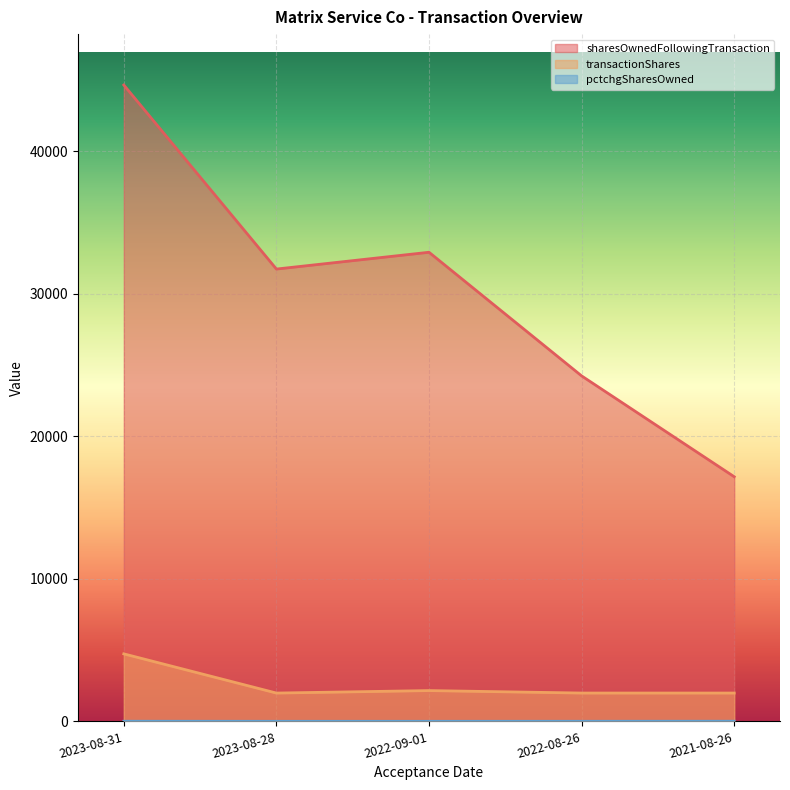

List the labels in order of transactionShares value, smallest first.

2023-08-28, 2022-08-26, 2021-08-26, 2022-09-01, 2023-08-31